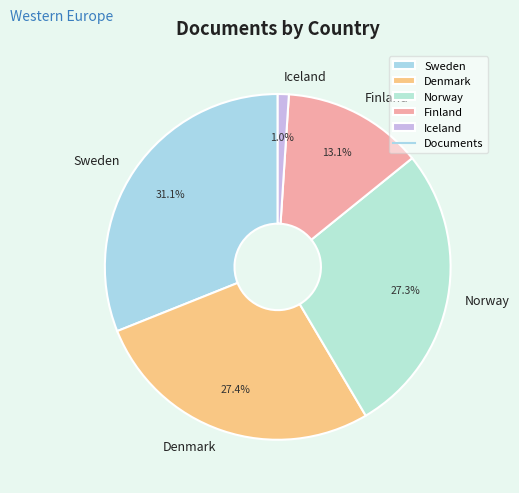

Is there any slice that represents more than half of the pie?

No